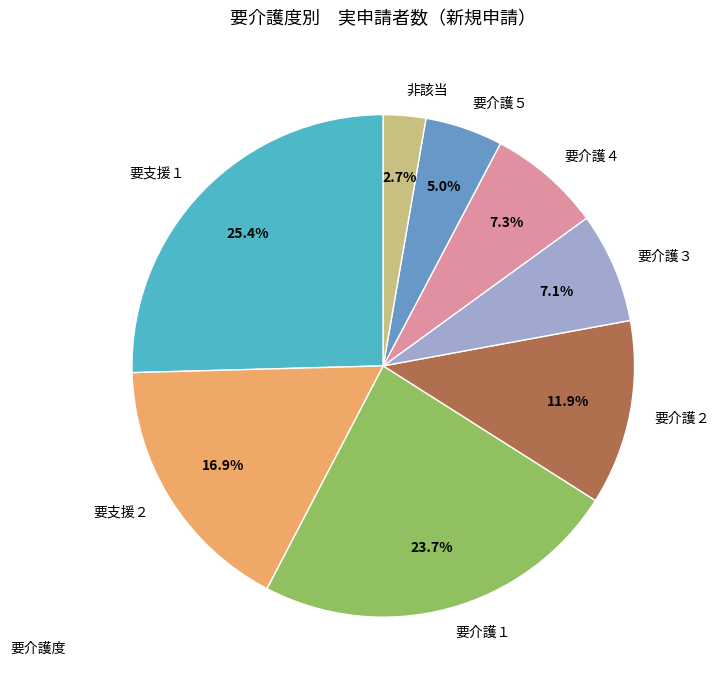

Is there a majority slice in this chart?

No